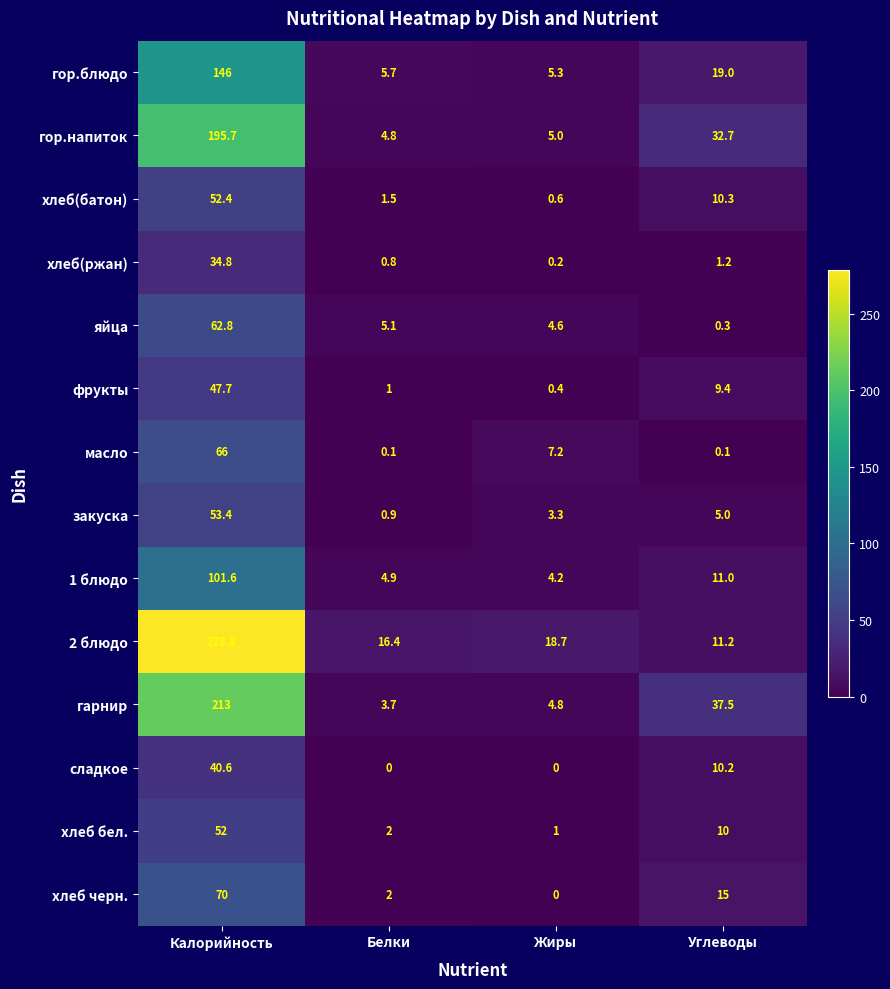

List the labels in order of 2 блюдо value, smallest first.

Углеводы, Белки, Жиры, Калорийность